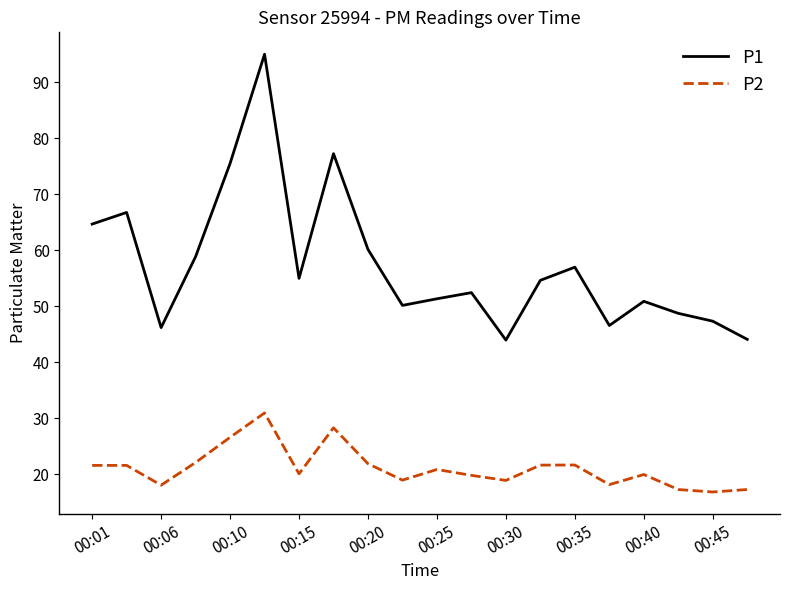

True or false: P1 and P2 cross at least once.

False